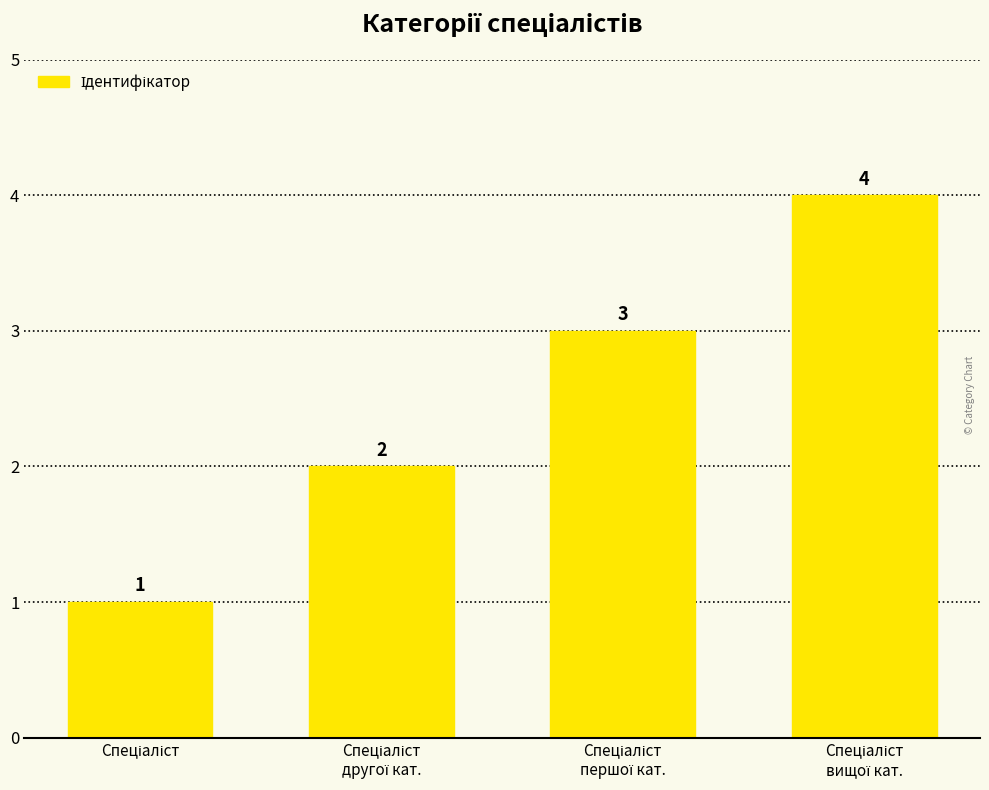

What is the greatest value displayed?

4